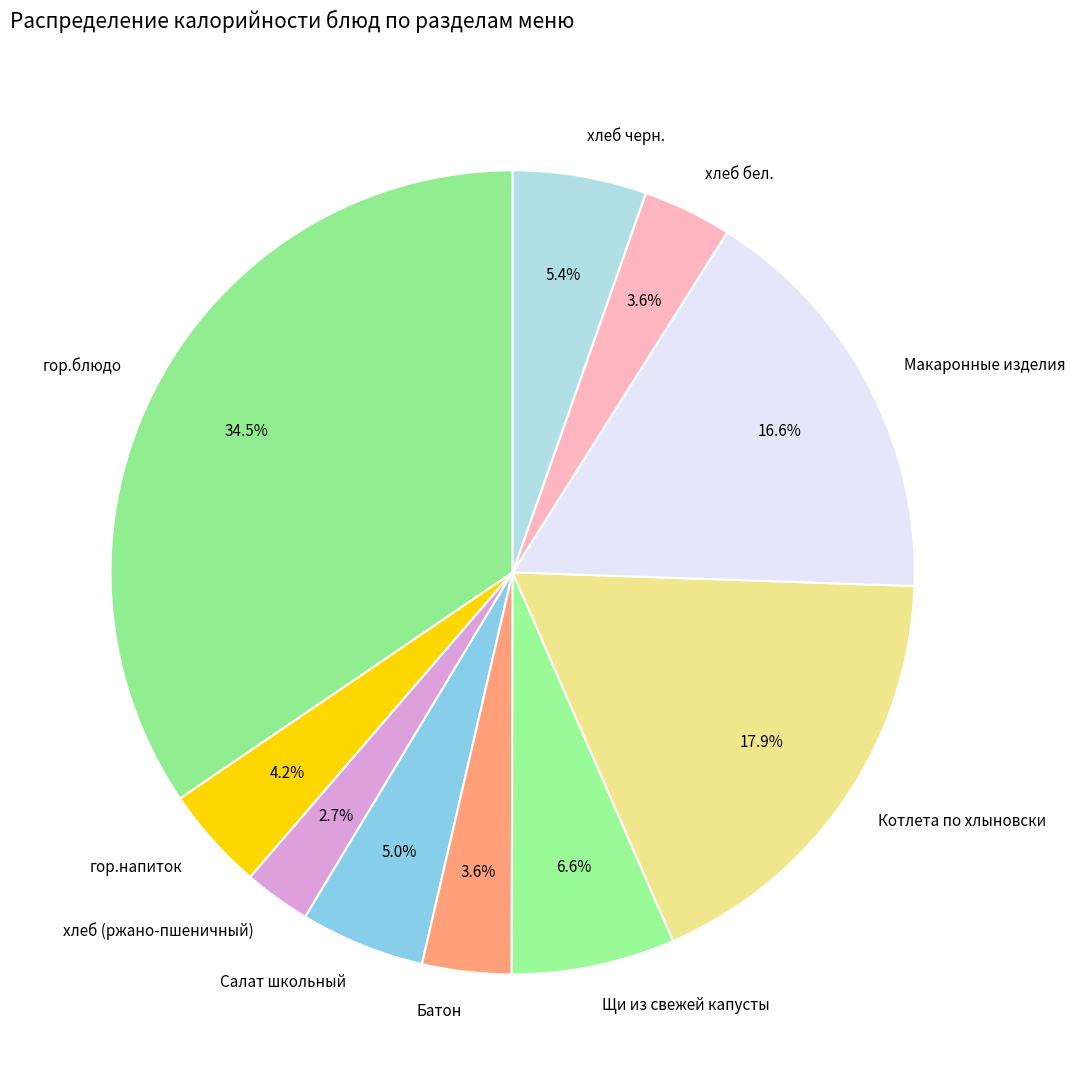

To the nearest percent, what is the difference between the largest and smallest slice percentages?

32%